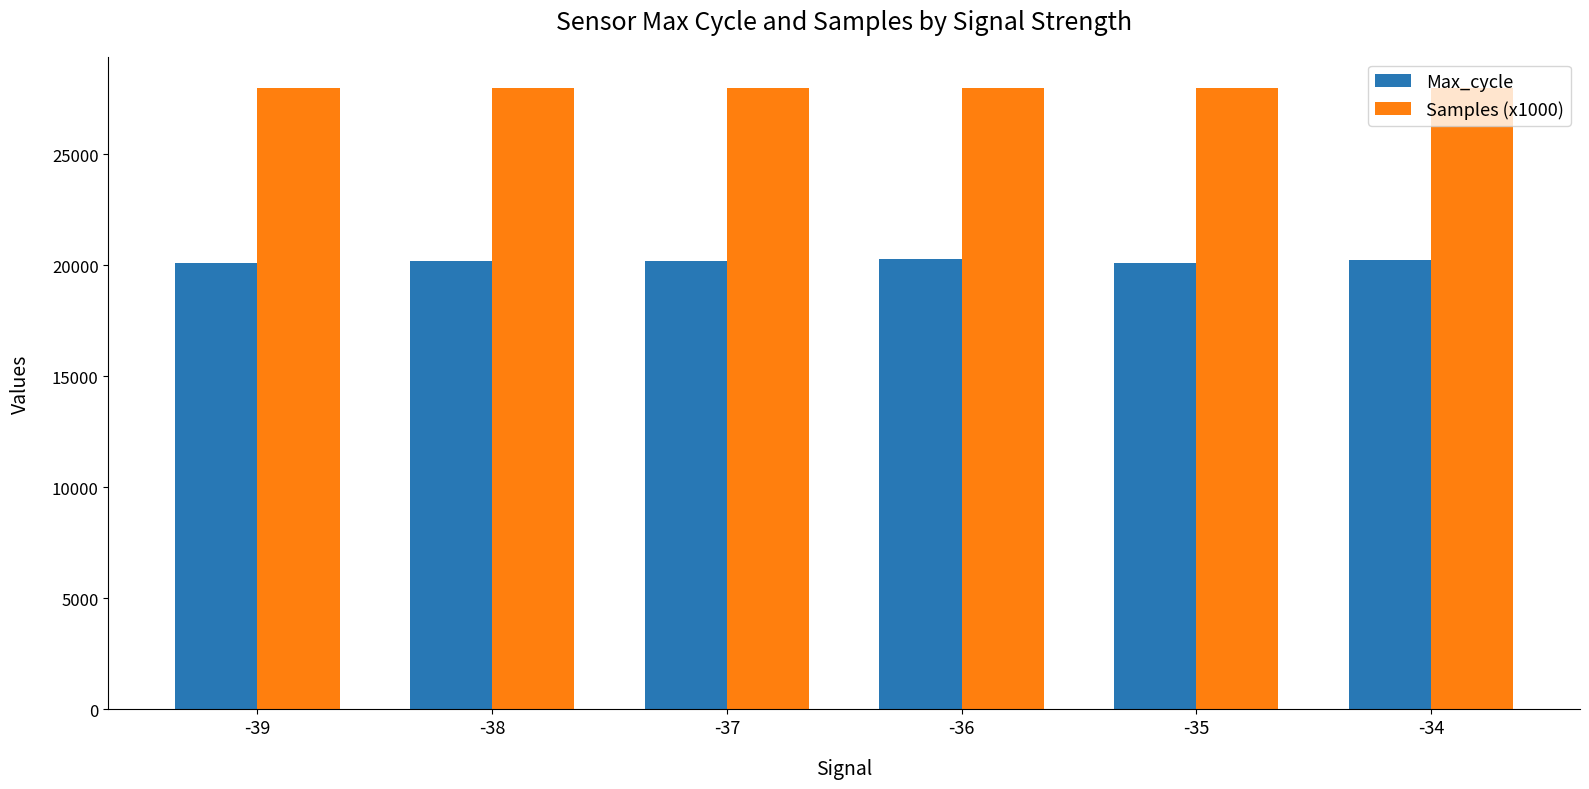

What is the difference between the highest and lowest values at -36?

7720.2